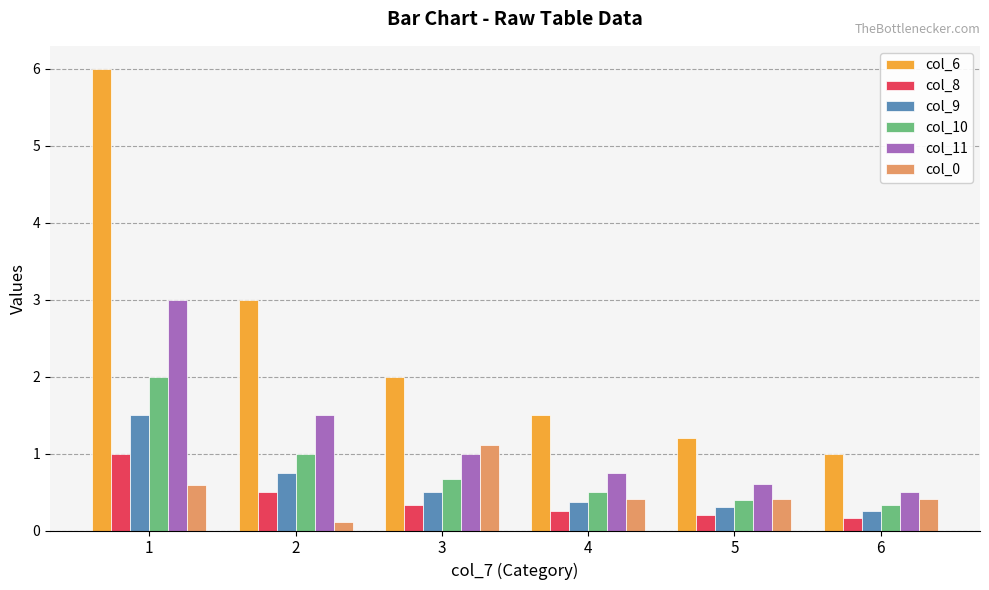

What is the value of the col_6 bar at the 2nd from the left?

3.0